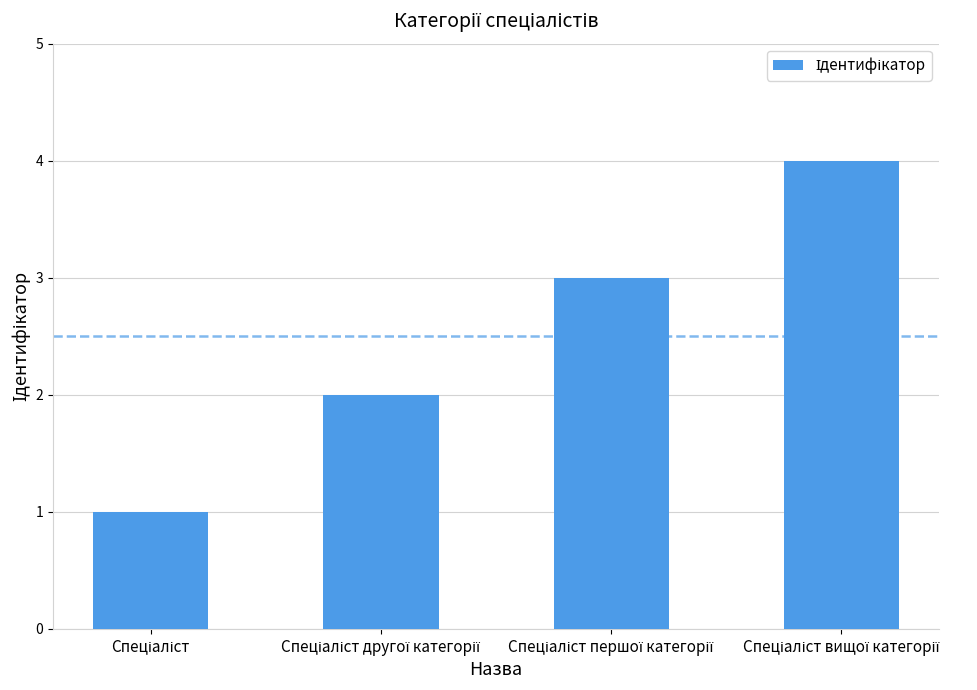

What is the greatest value displayed?

4